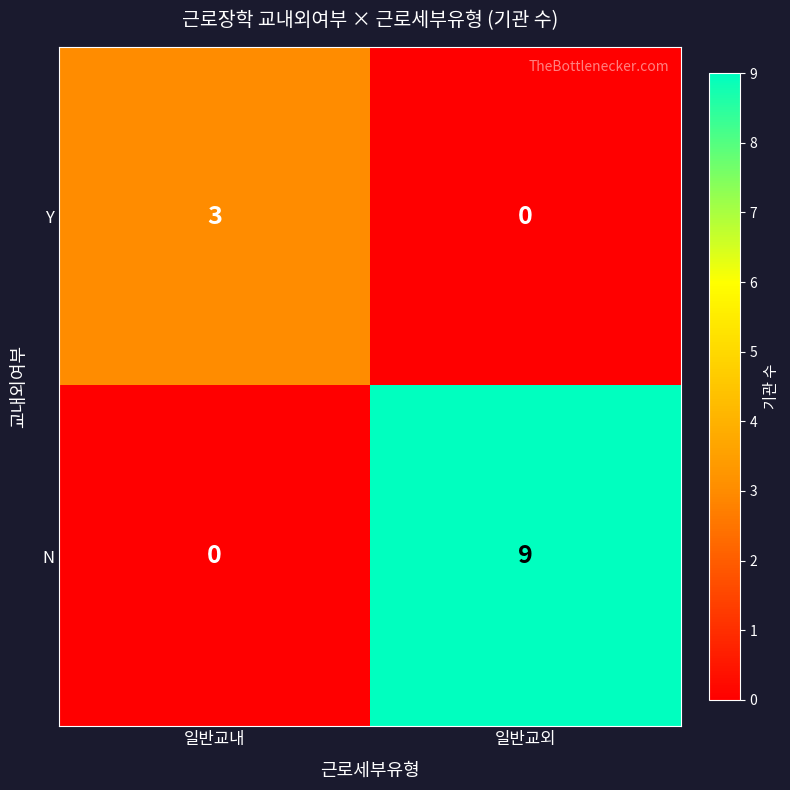

What is the maximum value shown in the chart?

9